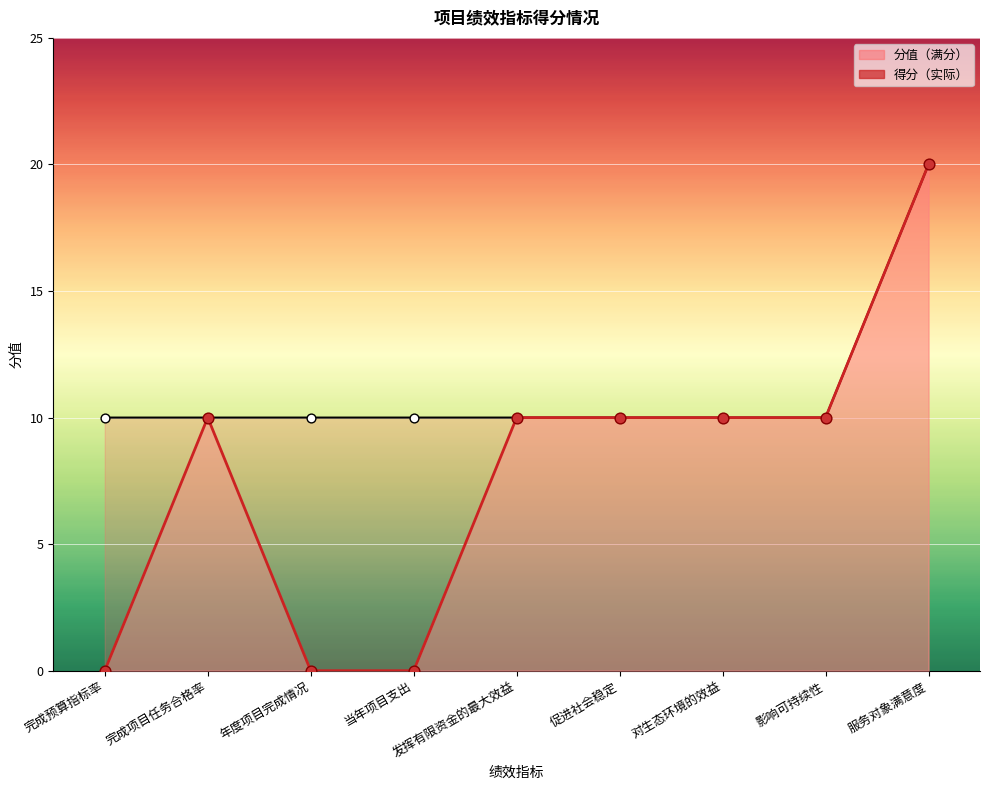

What is the total value across all series at 当年项目支出?

10